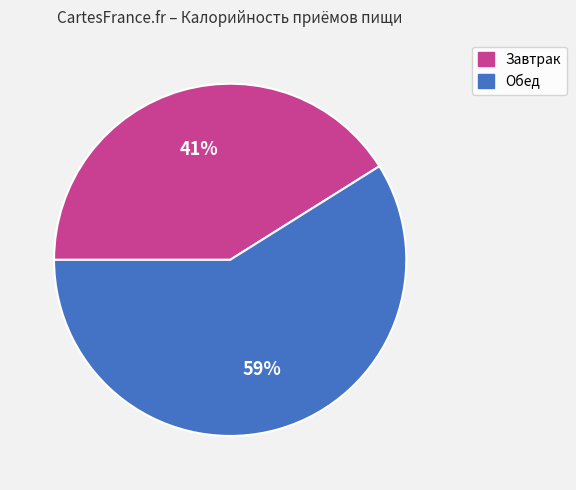

The Завтрак slice represents 31% of the pie. True or false?

False